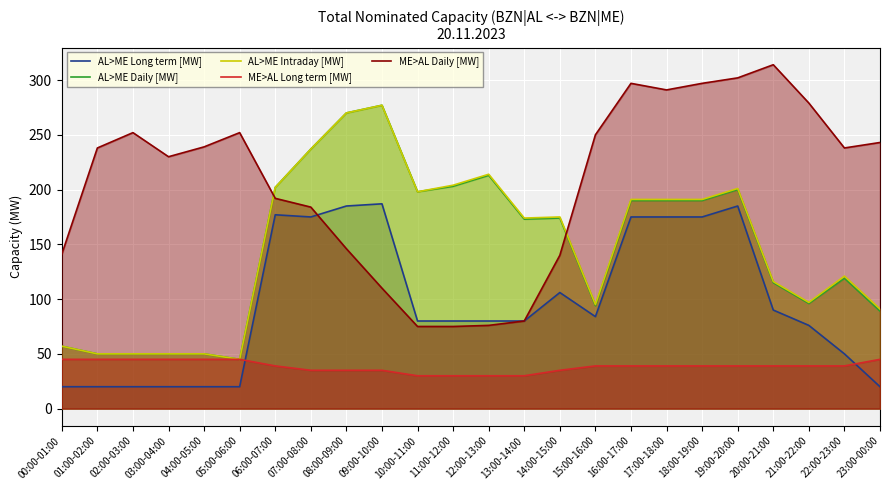

What is the value of the AL>ME Long term [MW] point at the 16th from the left?

84